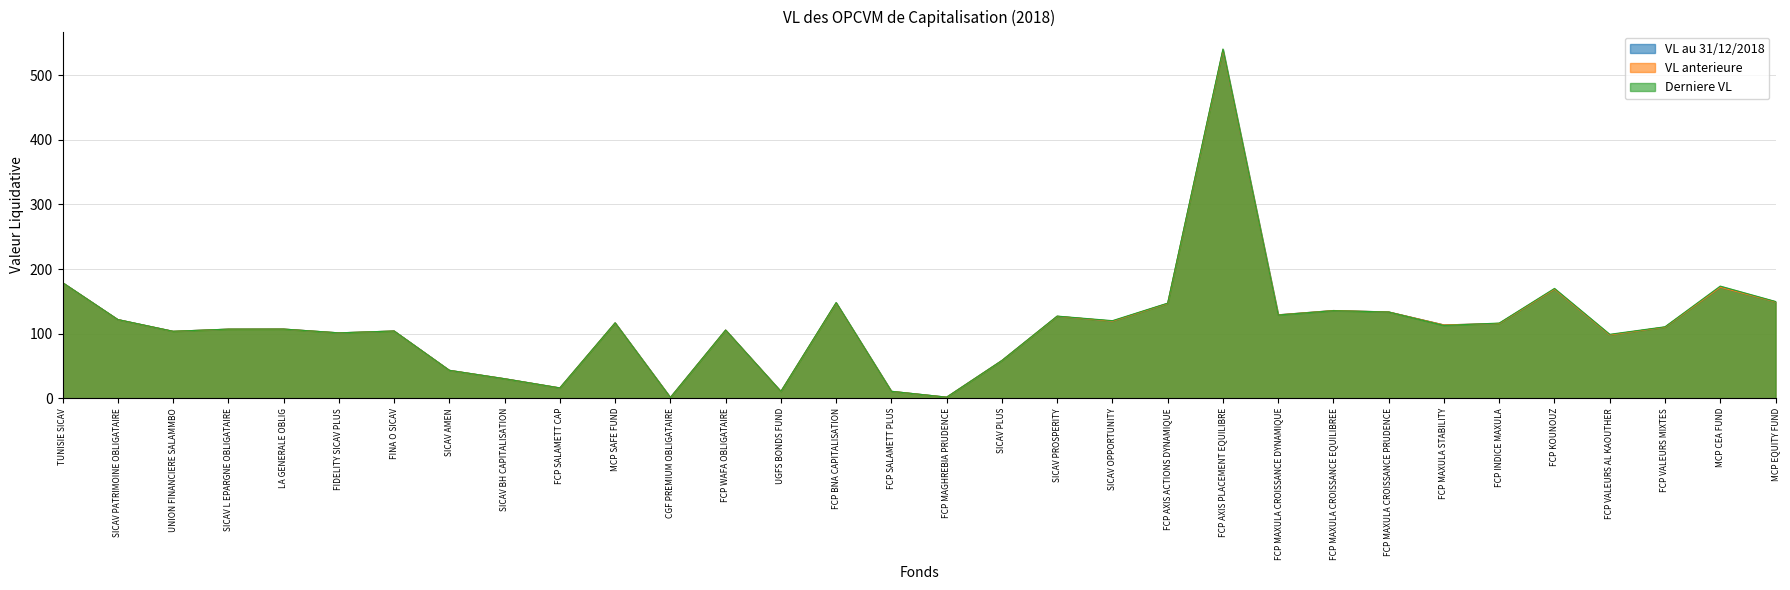

What is the total value across all series at LA GENERALE OBLIG?

321.2